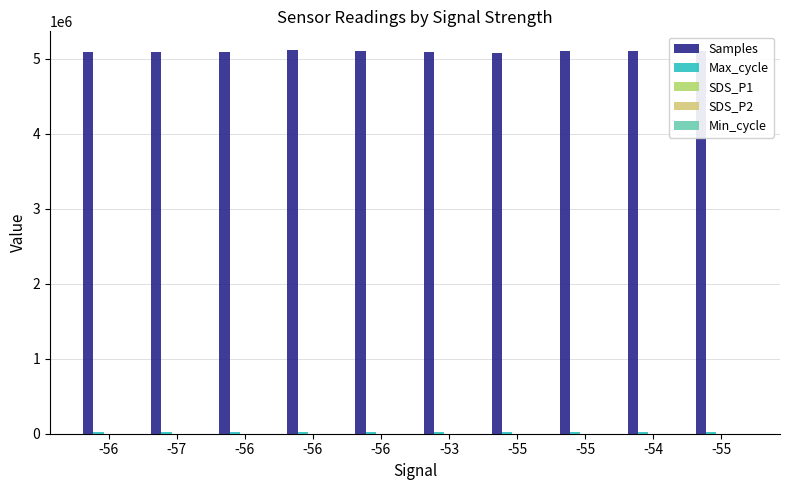

What is the spread (max minus min) of values at -55?

5077604.7